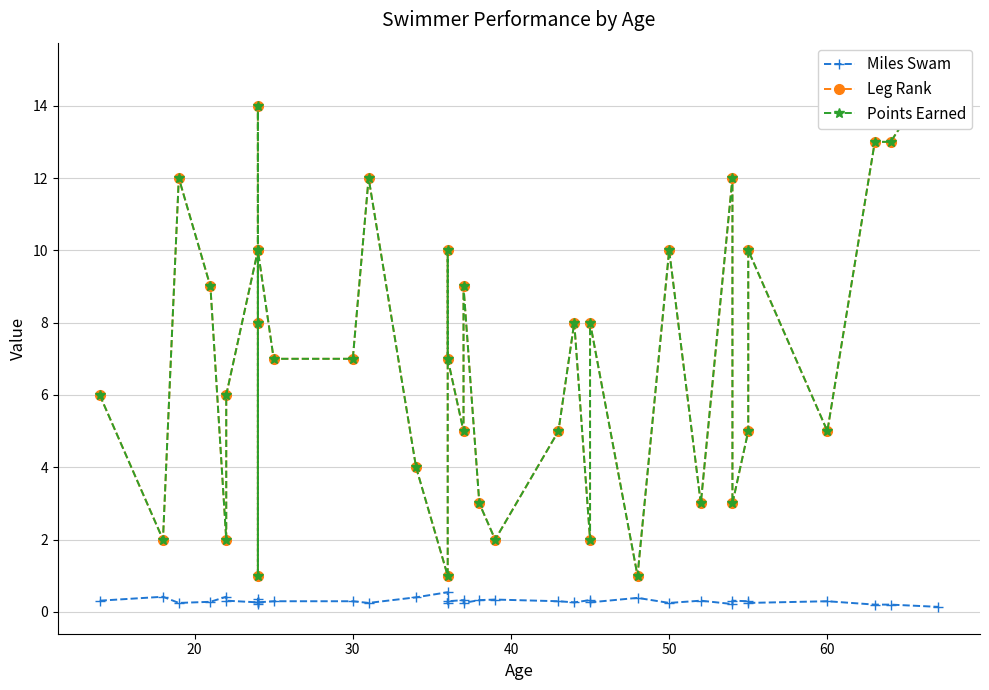

Reading left to right, transcribe all the data shown in this chart.

Miles Swam: 0.3	0.4	0.2	0.3	0.4	0.3	0.3	0.2	0.4	0.3	0.3	0.3	0.3	0.2	0.4	0.5	0.2	0.3	0.3	0.2	0.3	0.3	0.3	0.3	0.3	0.3	0.4	0.2	0.3	0.2	0.3	0.3	0.2	0.3	0.2	0.2	0.1
Leg Rank: 6.0	2.0	12.0	9.0	2.0	6.0	10.0	14.0	1.0	8.0	10.0	7.0	7.0	12.0	4.0	1.0	10.0	7.0	5.0	9.0	3.0	2.0	5.0	8.0	2.0	8.0	1.0	10.0	3.0	12.0	3.0	5.0	10.0	5.0	13.0	13.0	15.0
Points Earned: 6.0	2.0	12.0	9.0	2.0	6.0	10.0	14.0	1.0	8.0	10.0	7.0	7.0	12.0	4.0	1.0	10.0	7.0	5.0	9.0	3.0	2.0	5.0	8.0	2.0	8.0	1.0	10.0	3.0	12.0	3.0	5.0	10.0	5.0	13.0	13.0	15.0